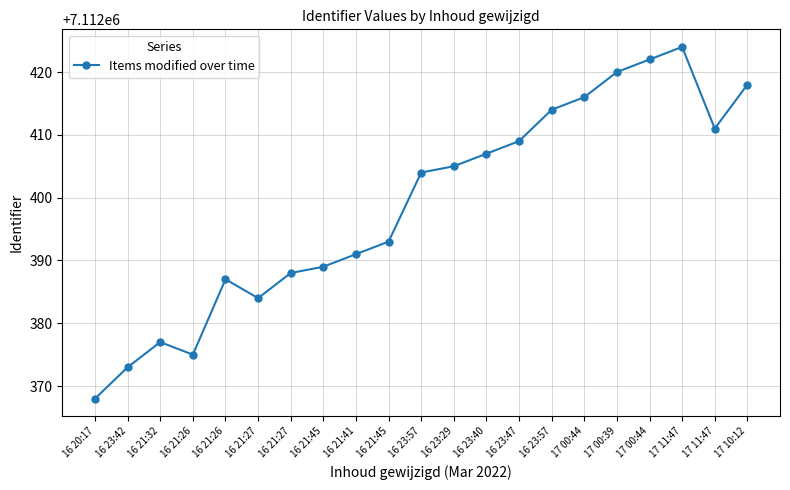

What is the smallest value displayed?

7112368